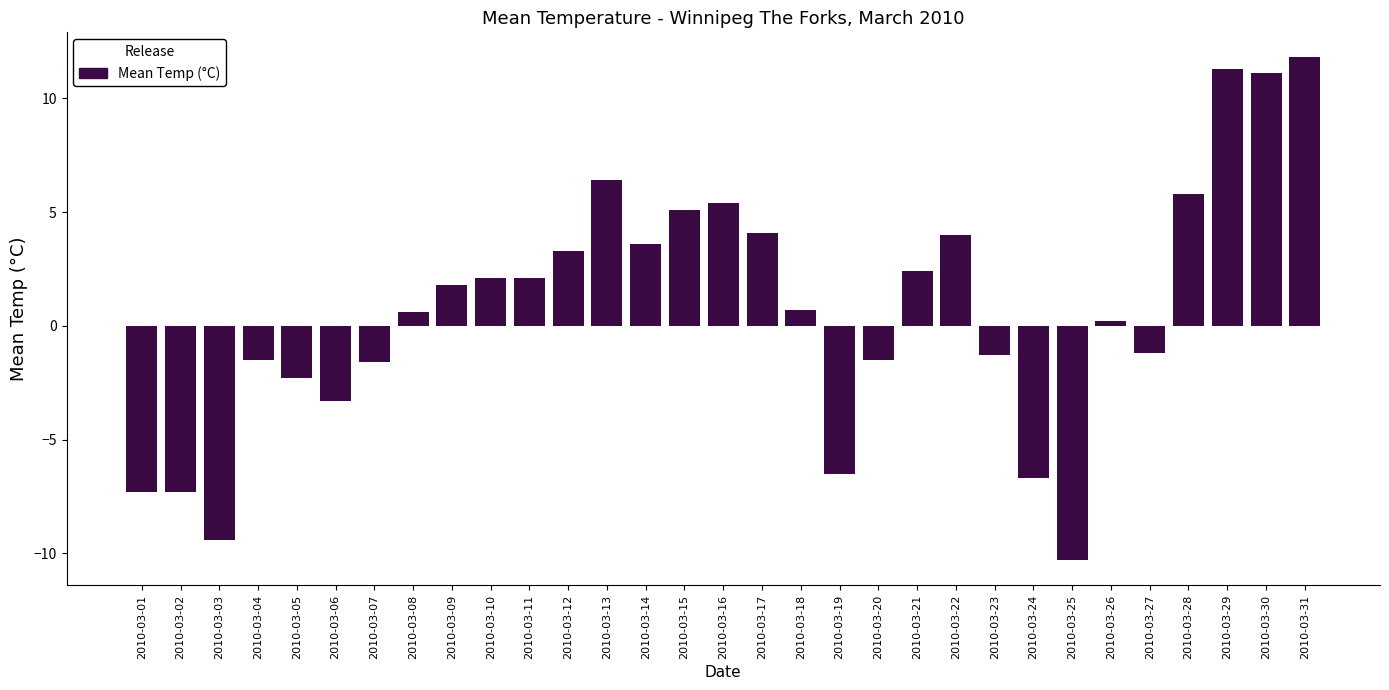

The value at 2010-03-05 is -4.0. True or false?

False